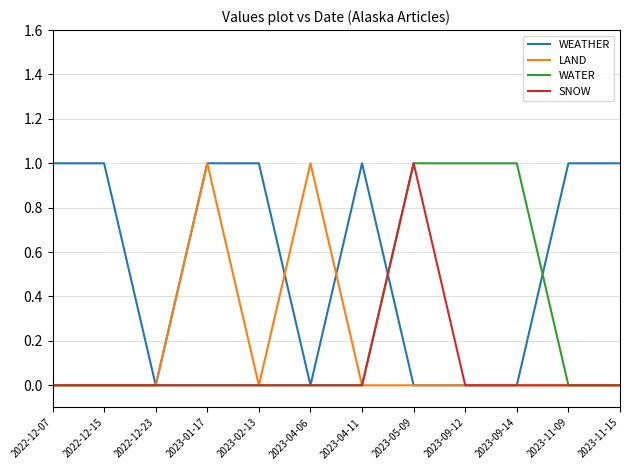

The WEATHER series shows 1 at 2023-04-11. True or false?

True